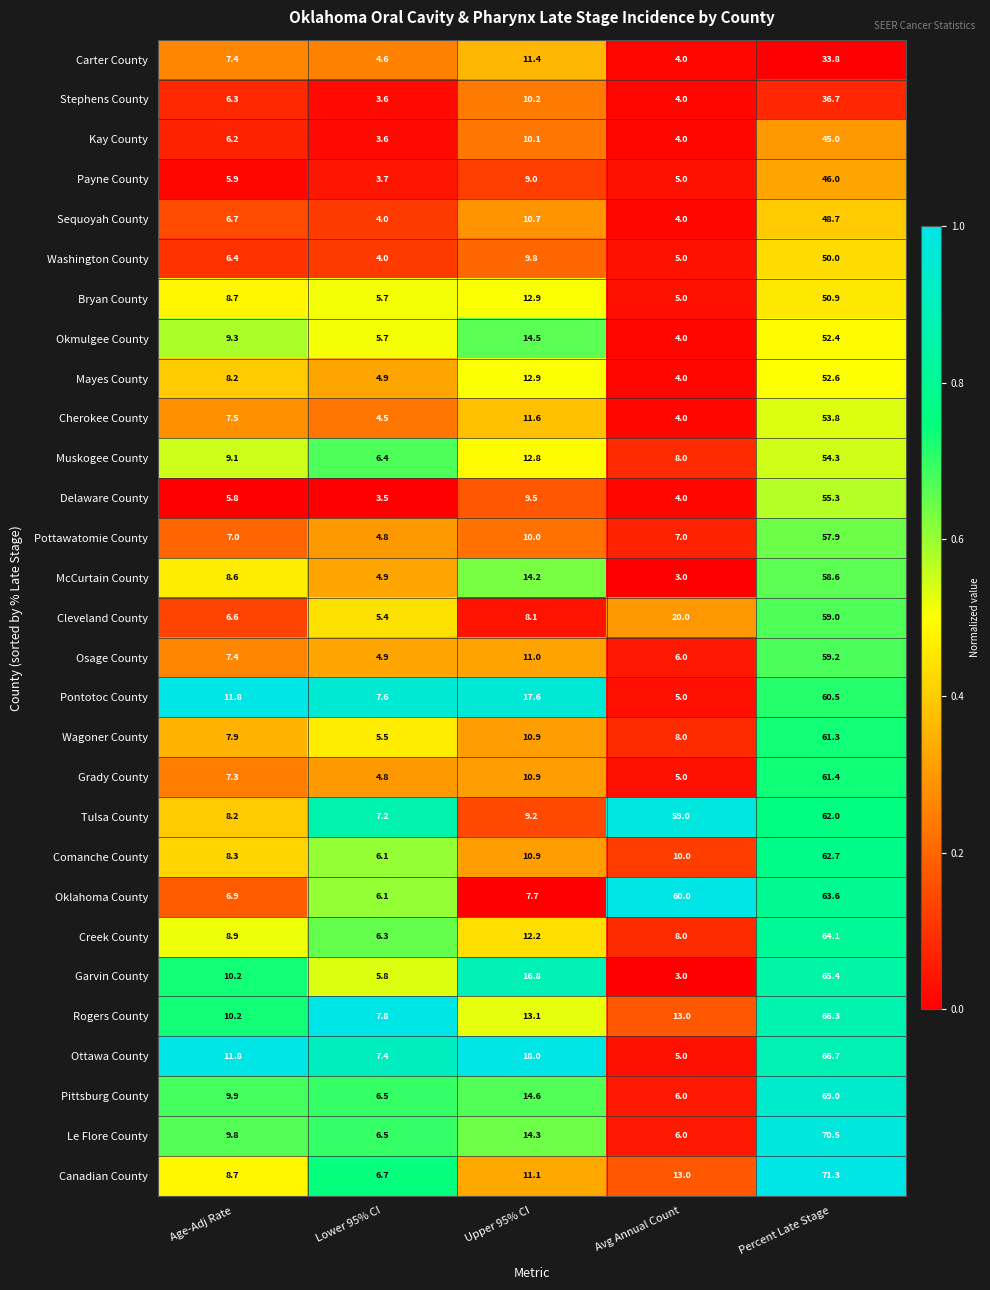

Where is Cherokee County nearest to the value 28?

Upper 95% CI